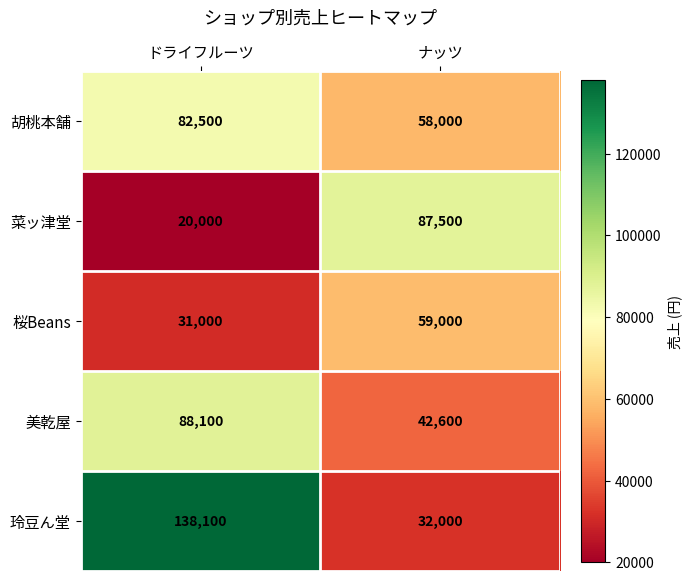

The 菜ッ津堂 series shows 41386 at ナッツ. True or false?

False